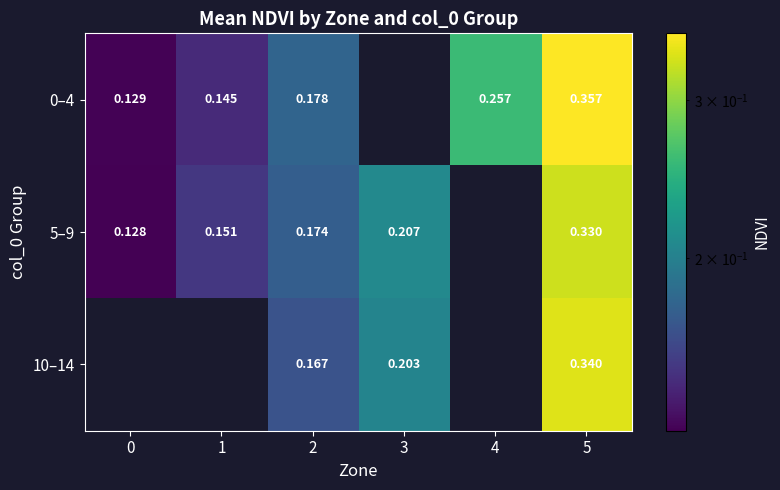

Is the value of 0–4 at 1 greater than the value of 5–9 at 5?

No